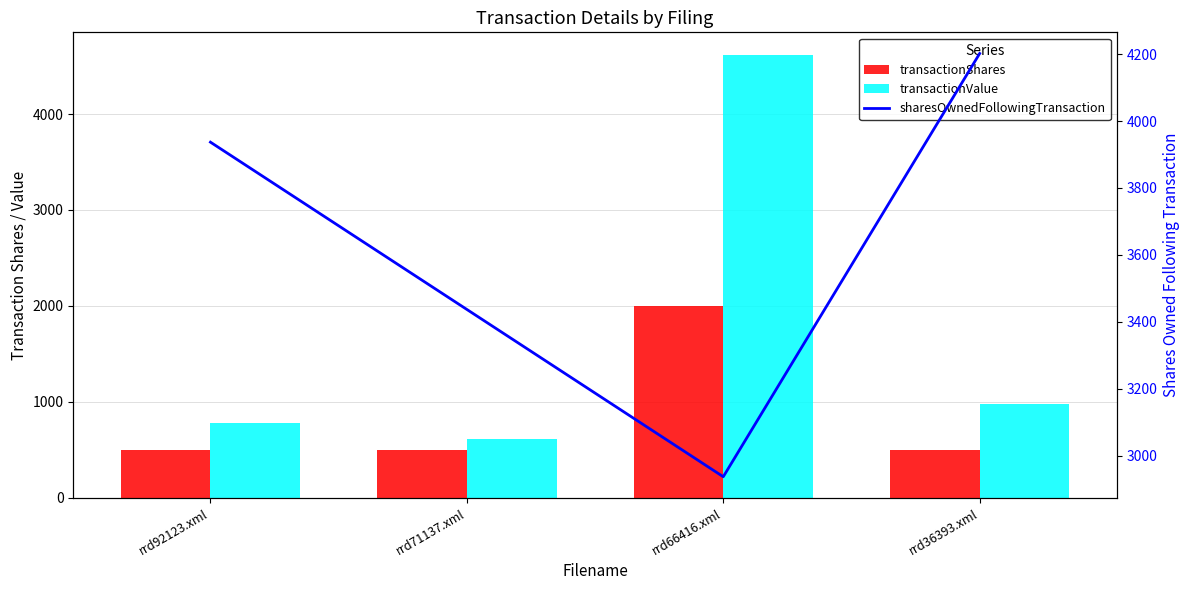

Between rrd92123.xml and rrd36393.xml, which series saw the biggest shift?

sharesOwnedFollowingTransaction